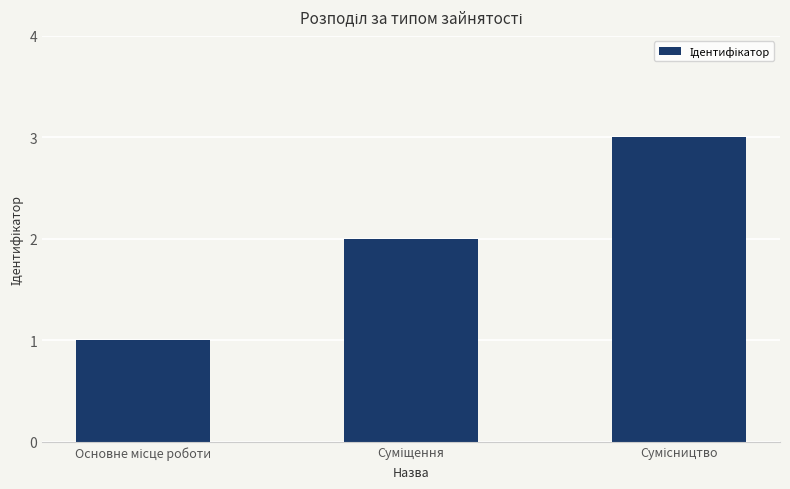

What is the sum of all values?

6